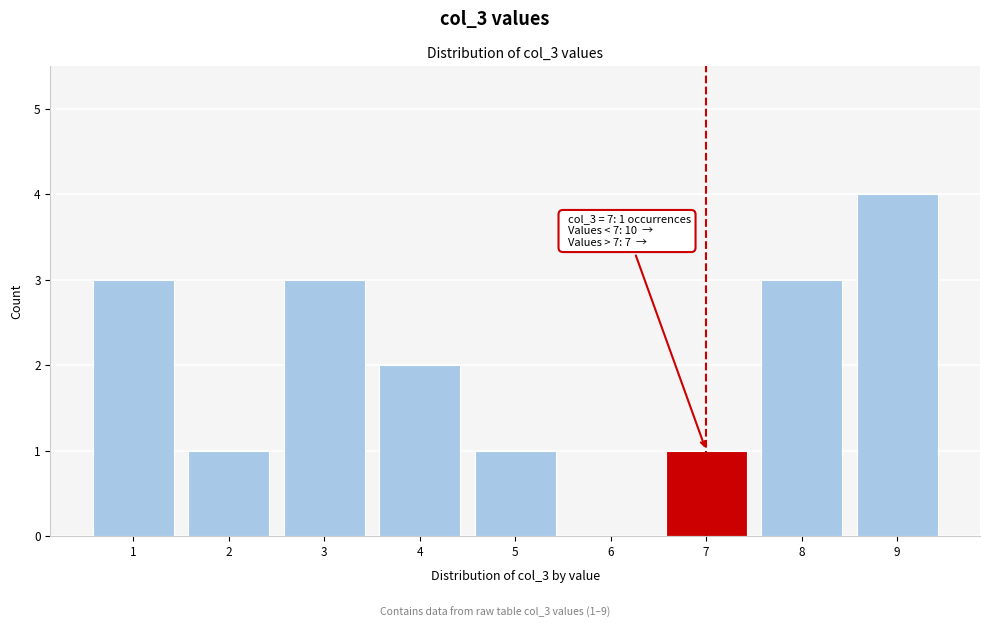

Reading right to left, what are all the values shown in this chart?

9=4	8=3	7=1	6=0	5=1	4=2	3=3	2=1	1=3